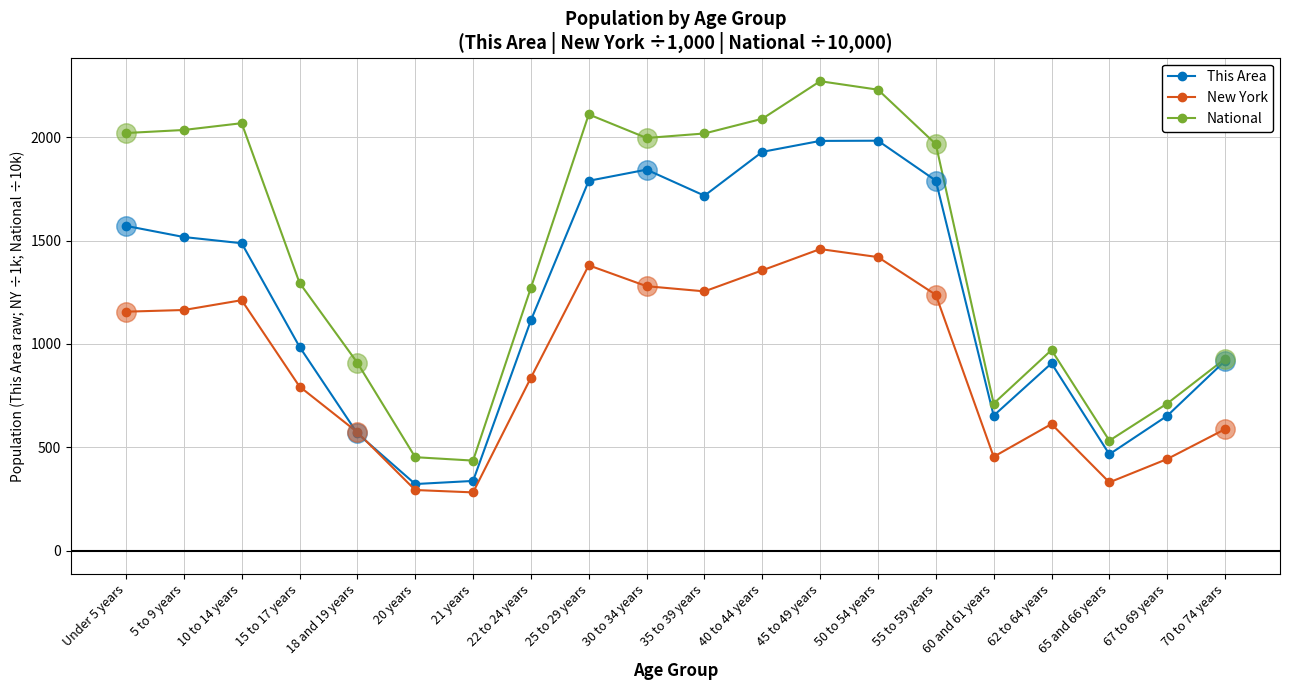

How many interior local peaks does the This Area series have?

3